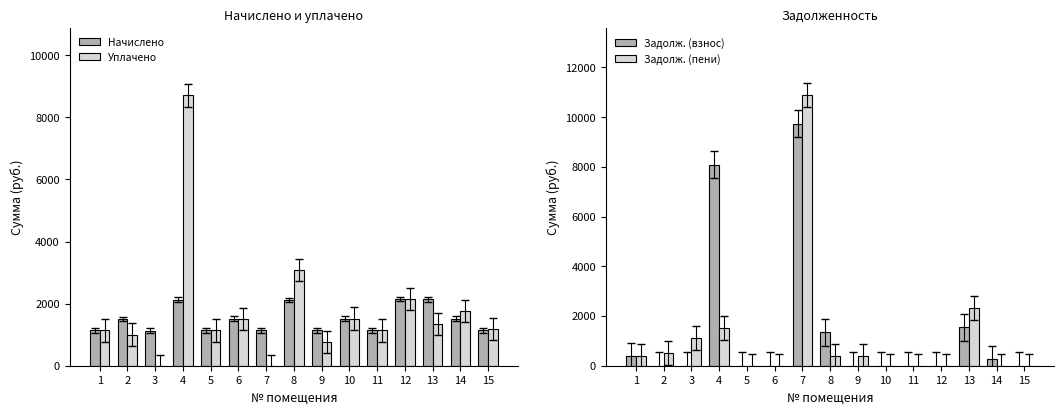

Reading right to left, transcribe all the data shown in this chart.

Начислено: 1143.0	1511.7	2138.5	2142.2	1135.6	1519.0	1139.3	2120.0	1139.3	1515.4	1135.6	2127.4	1131.9	1508.0	1135.6
Уплачено: 1182.0	1769.6	1344.5	2142.2	1135.6	1519.0	759.4	3087.2	0.0	1515.4	1135.6	8702.8	0.0	1005.3	1135.6
Задолж. (взнос): 0.0	257.9	1539.9	0.0	0.0	0.0	0.0	1341.4	9735.6	0.0	0.0	8090.5	0.0	0.0	378.5
Задолж. (пени): 0.0	0.0	2333.8	0.0	0.0	0.0	379.8	374.3	10874.8	0.0	0.0	1515.1	1131.9	502.7	378.5